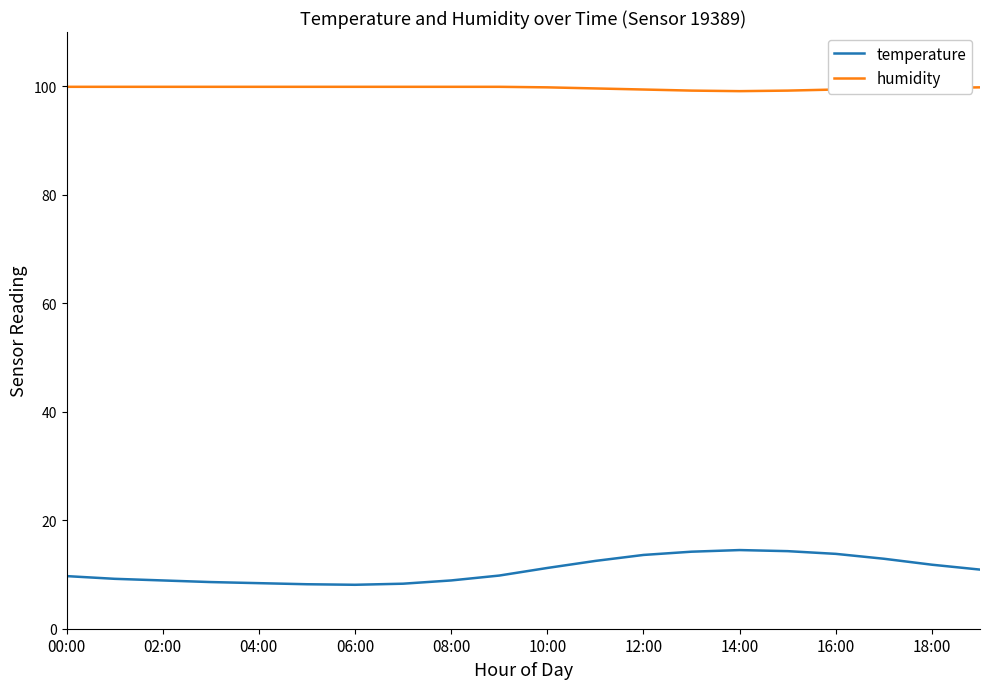

What is the difference between the maximum and minimum values in the temperature series?

6.4